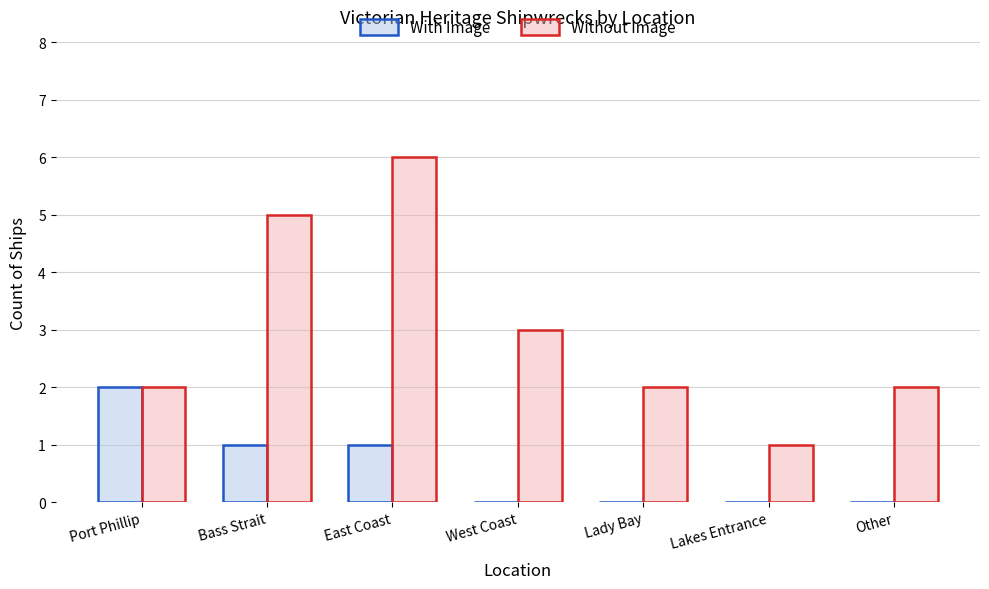

Which series changed the most between Bass Strait and Lakes Entrance?

Without Image